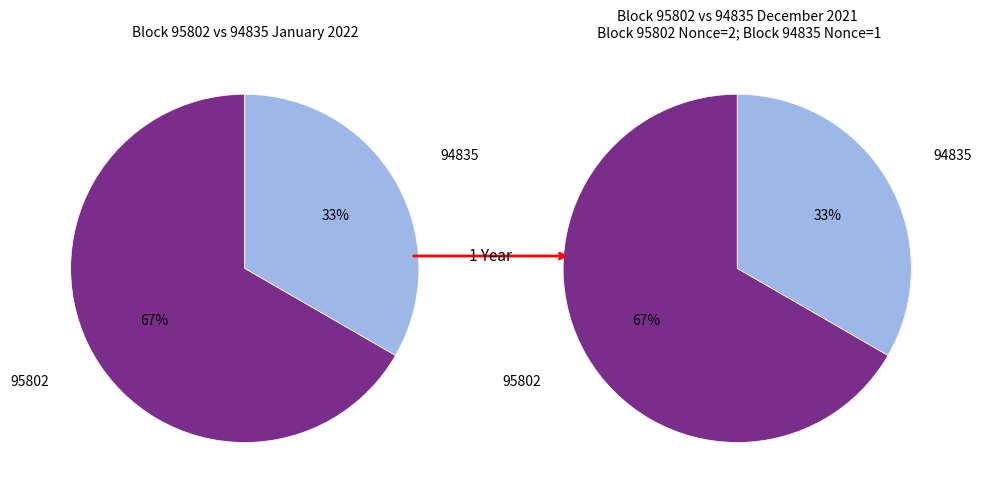

Is it true that 94835 is 33% of the pie?

True